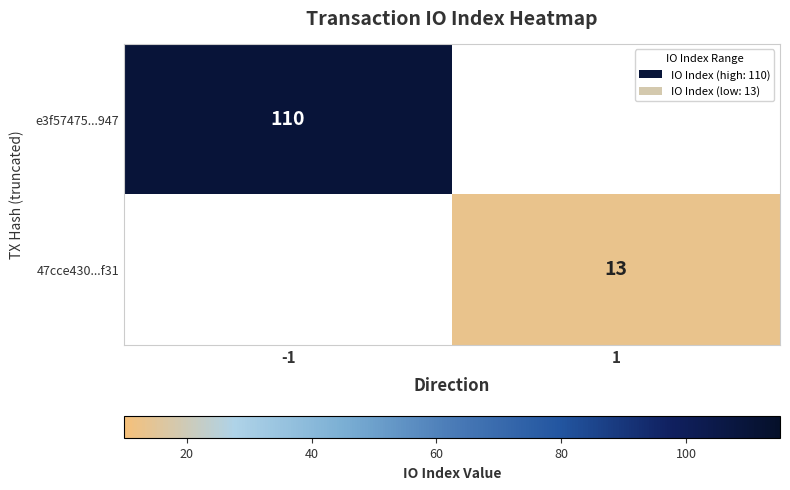

The 47cce430...f31 series shows 8 at 1. True or false?

False